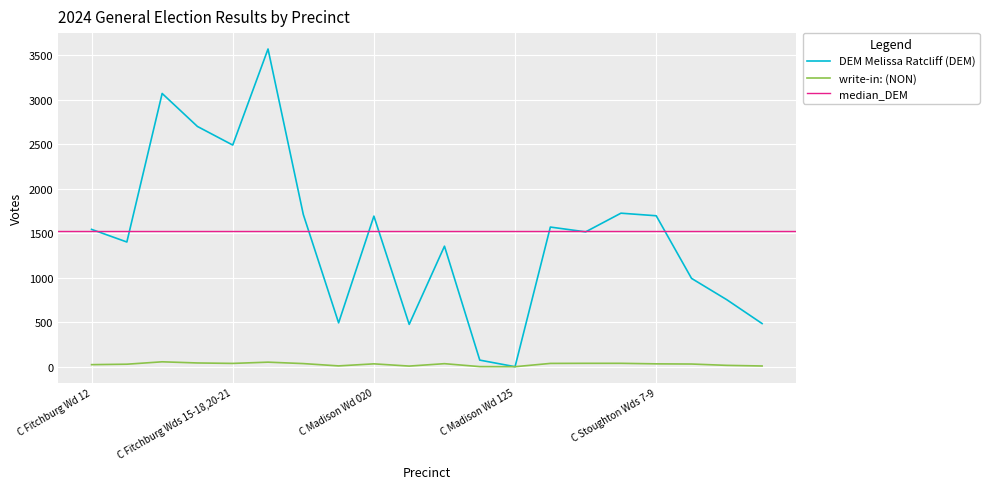

What position from the right is C Sun Prairie Wd 03?

1